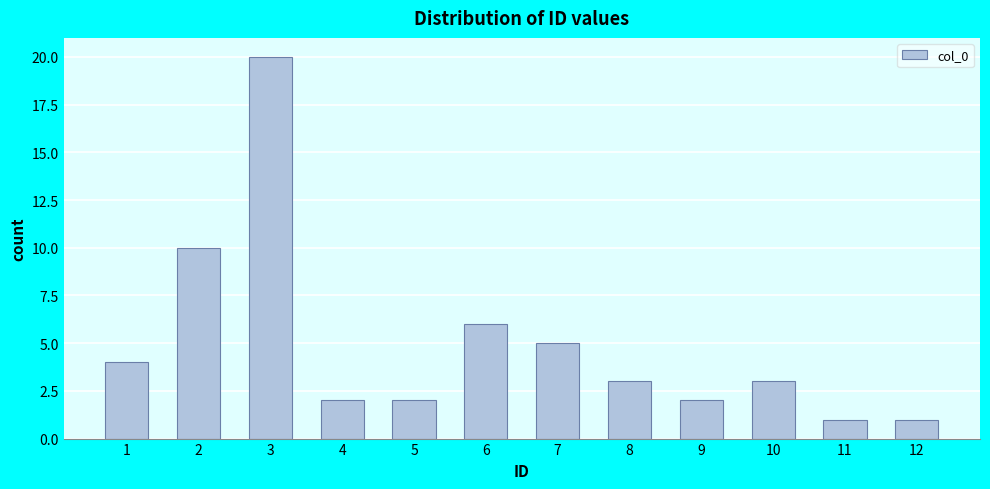

Reading left to right, what are all the values shown in this chart?

1=4	2=10	3=20	4=2	5=2	6=6	7=5	8=3	9=2	10=3	11=1	12=1